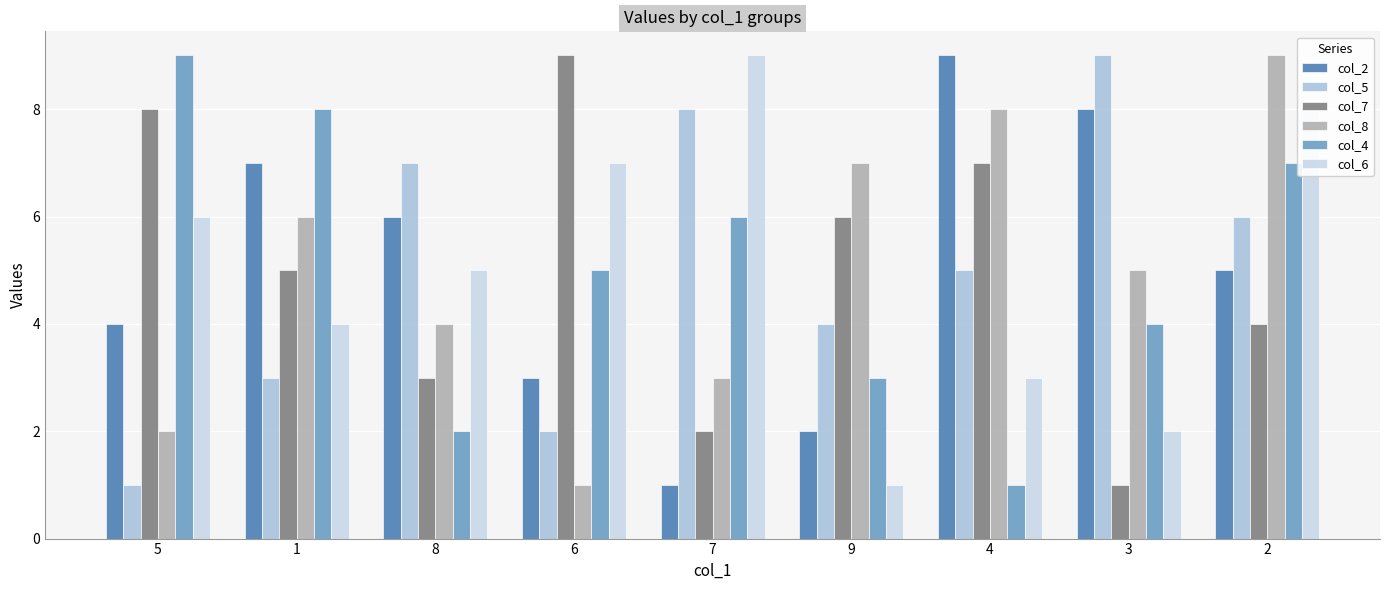

What is the label of the 2nd bar from the left?

1